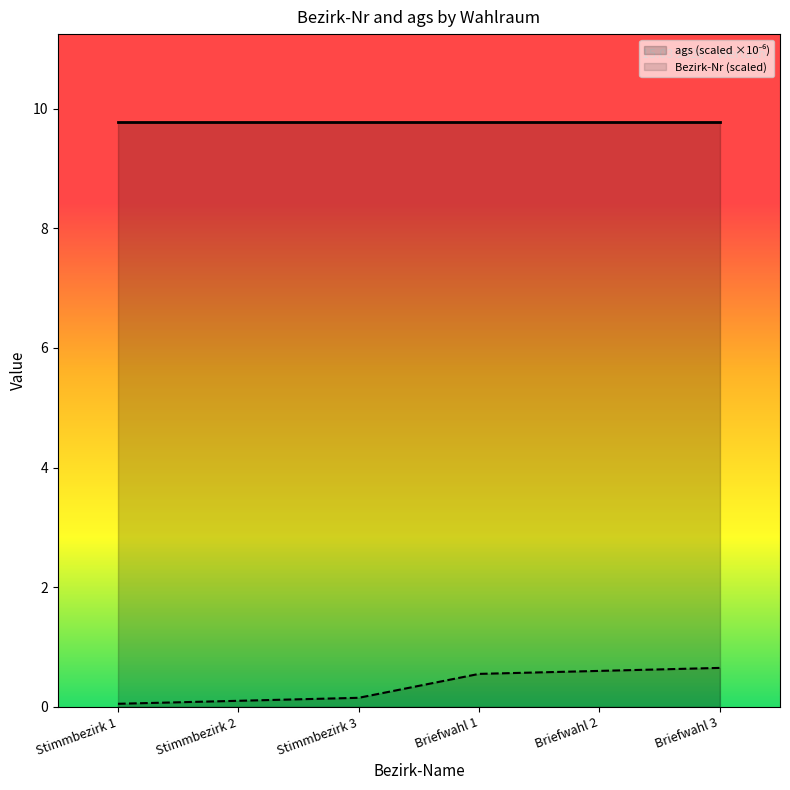

True or false: Bezirk-Nr (scaled) and ags (scaled ×10⁻⁶) intersect in this chart.

False